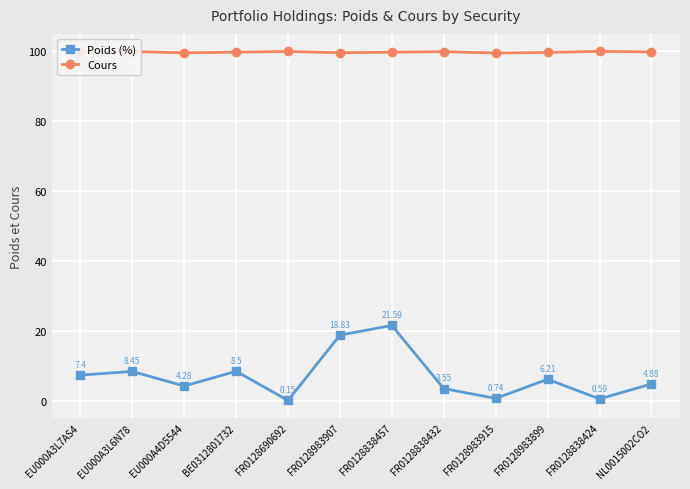

Does the chart display data point markers on the line(s)?

Yes